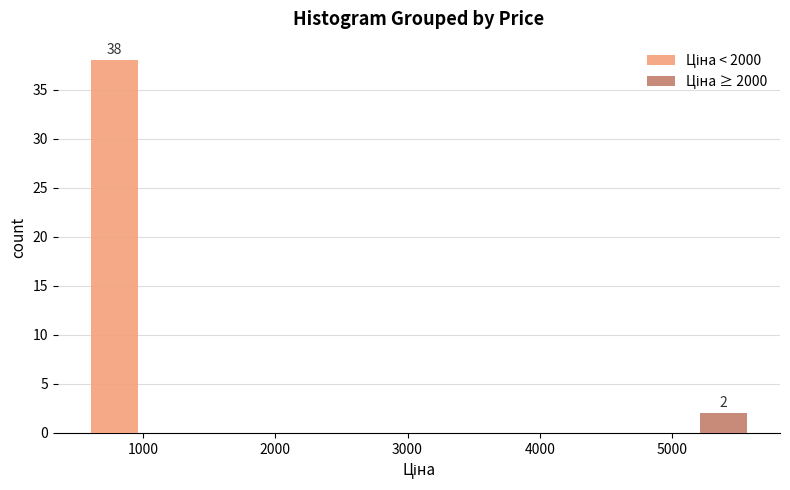

In the Ціна ≥ 2000 series, which range on the x-axis has the tallest bar?

4800 to 5600